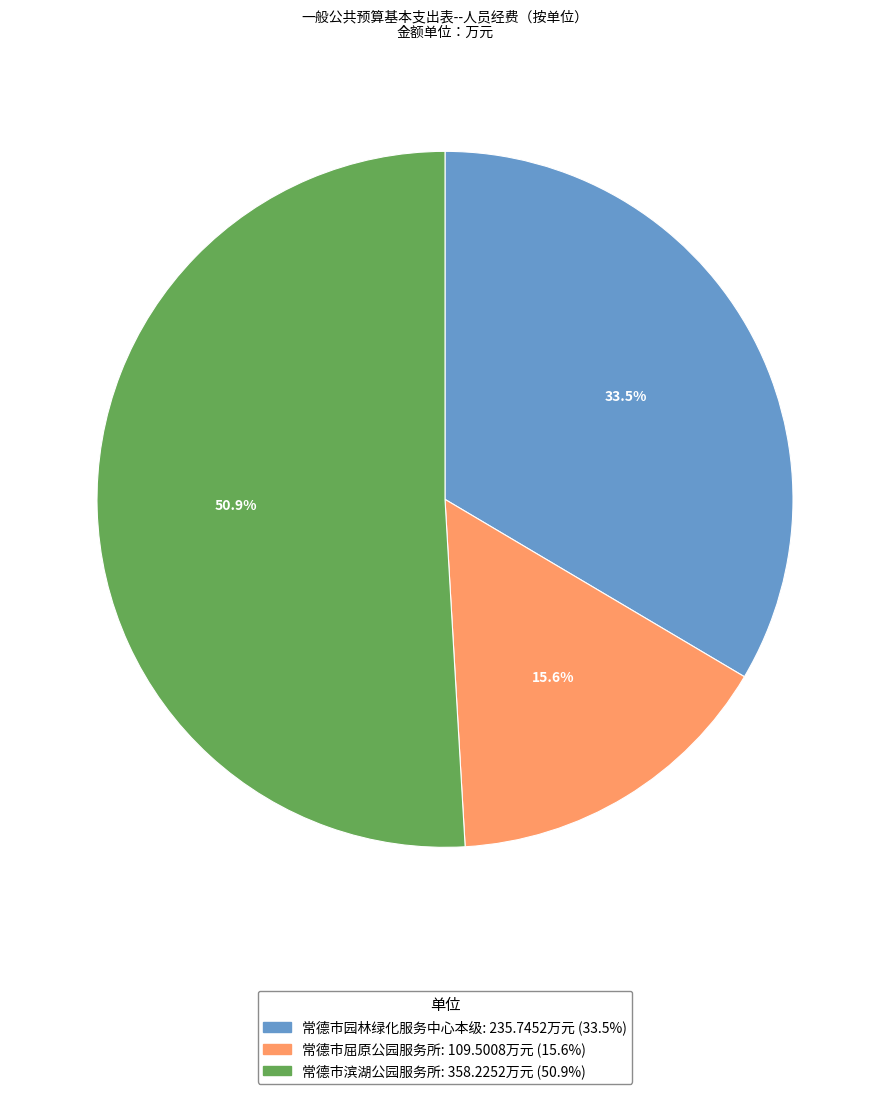

To the nearest percent, what is the average slice percentage?

33%